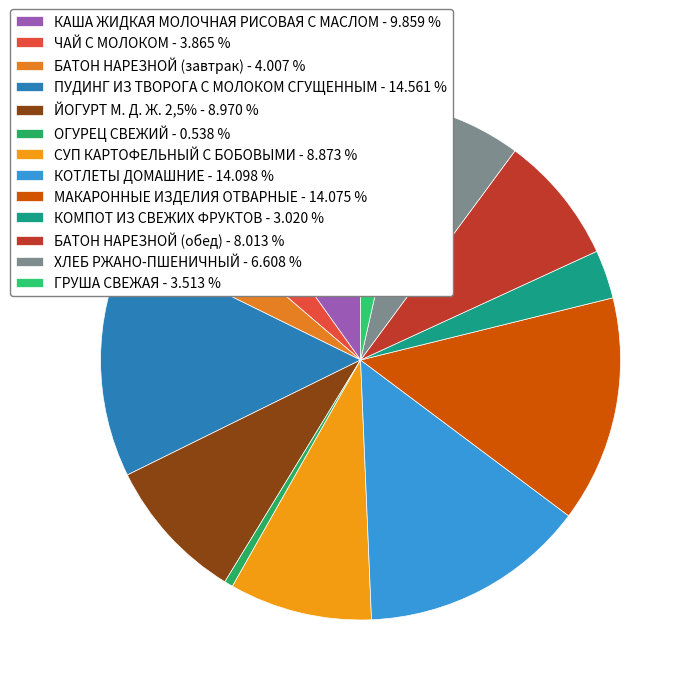

How many slices are in this pie chart?

13